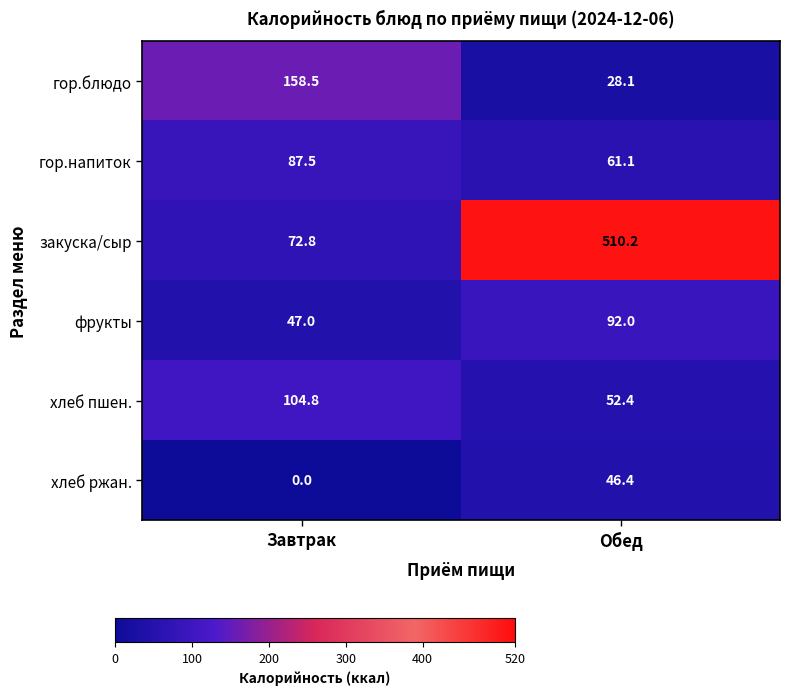

What is the total value across all series at Обед?

790.2